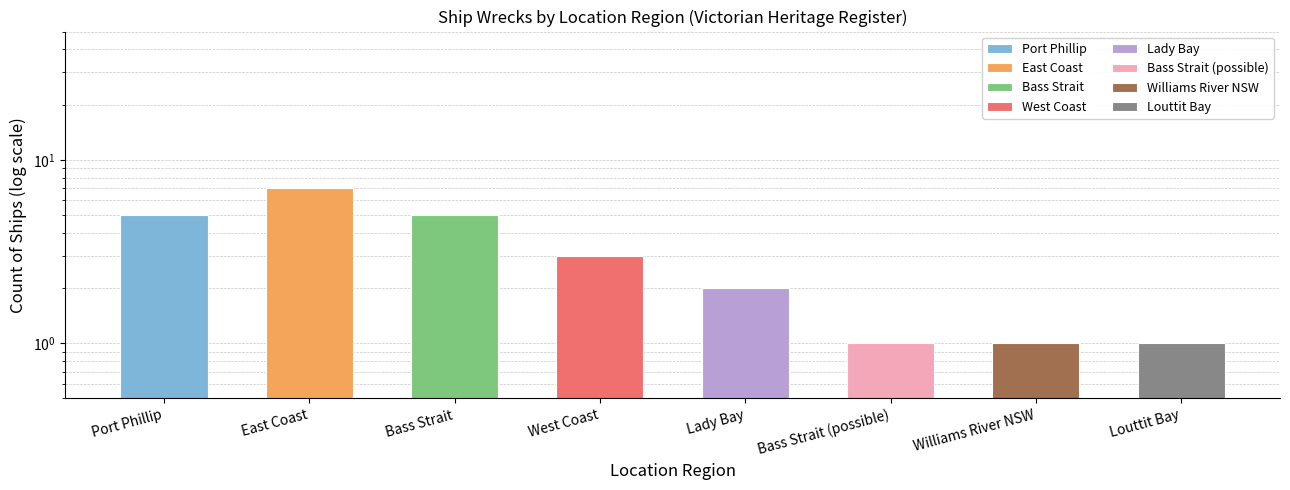

The value at Louttit Bay is 1. True or false?

False